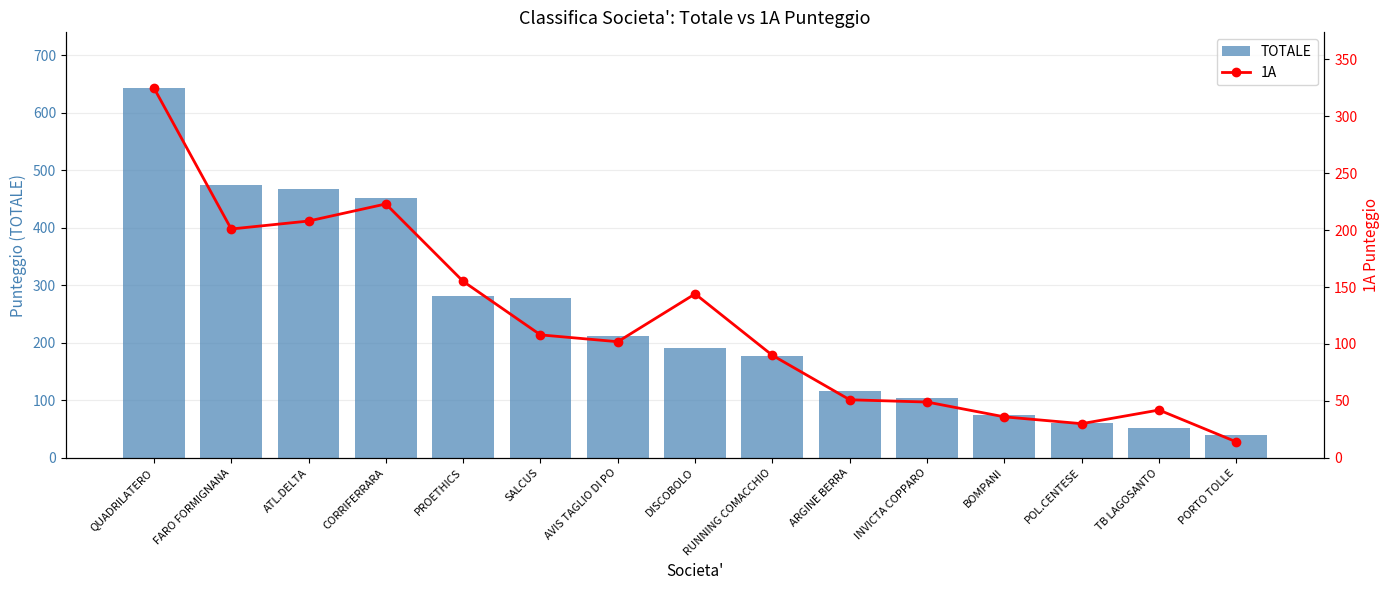

What position from the right is BOMPANI?

4